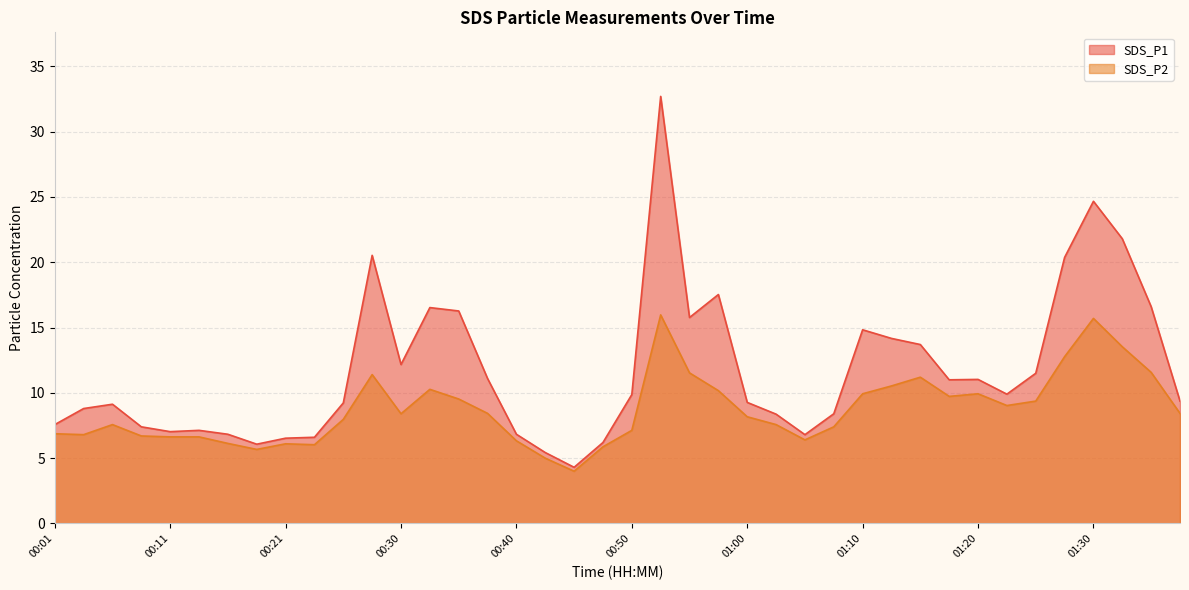

True or false: SDS_P1 and SDS_P2 intersect in this chart.

False